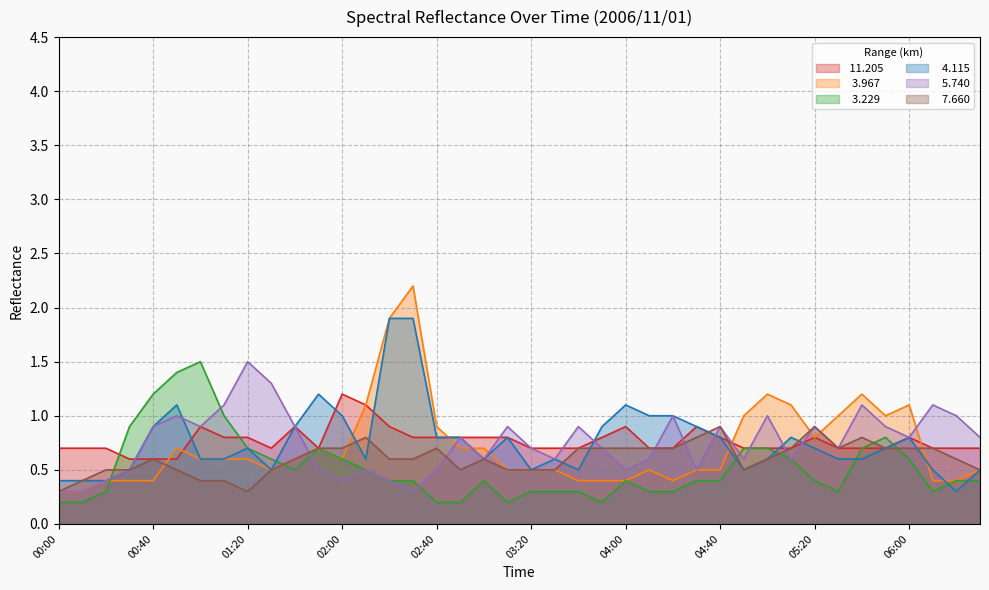

How many times do   3.967 and  11.205 cross each other?

5